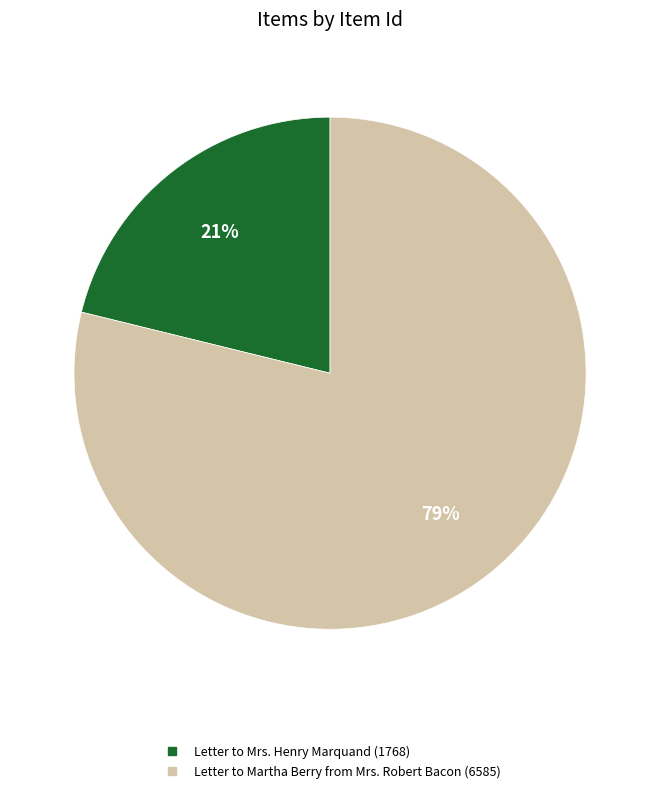

Does Letter to Martha Berry from Mrs. Robert Bacon (6585) represent more than half of the total?

Yes